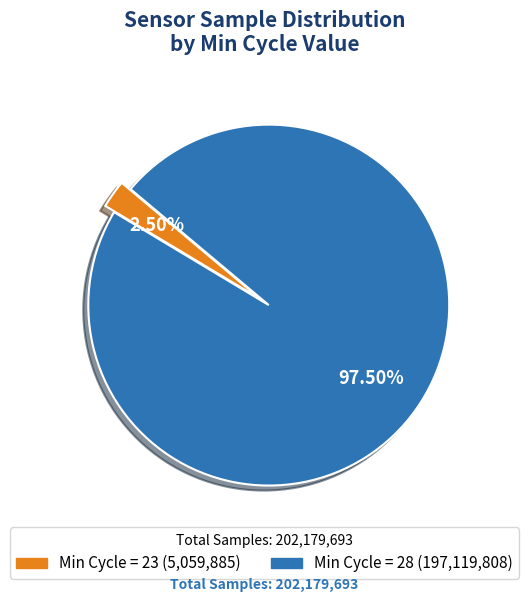

Does any single category account for the majority?

Yes